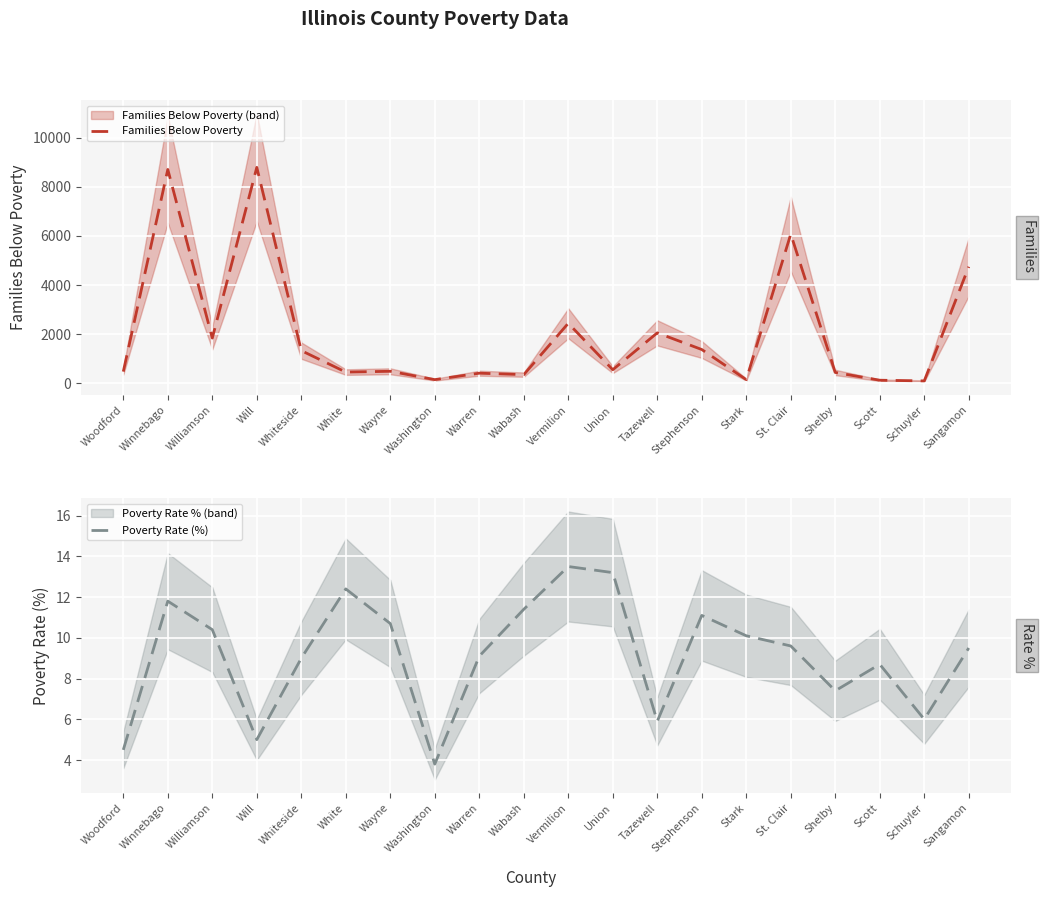

The value of Families Below Poverty at Sangamon is 6911. True or false?

False